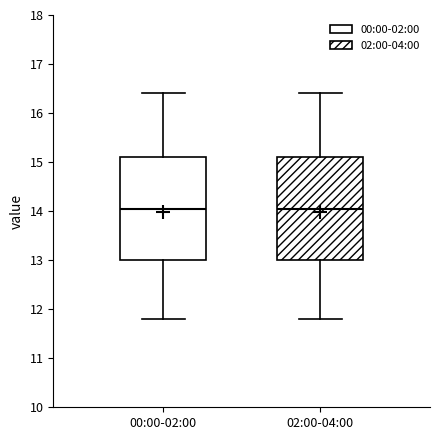

Reading left to right, transcribe this box plot: for each box, give where its median line is, the range the box spans, and where its two whiskers end, as read against the y-axis. The values are not printed on the chart, so give them approximately, as read against the axis.

00:00-02:00: median 14.0, box 13.0 to 15.1, whiskers 11.8 to 16.4
02:00-04:00: median 14.0, box 13.0 to 15.1, whiskers 11.8 to 16.4